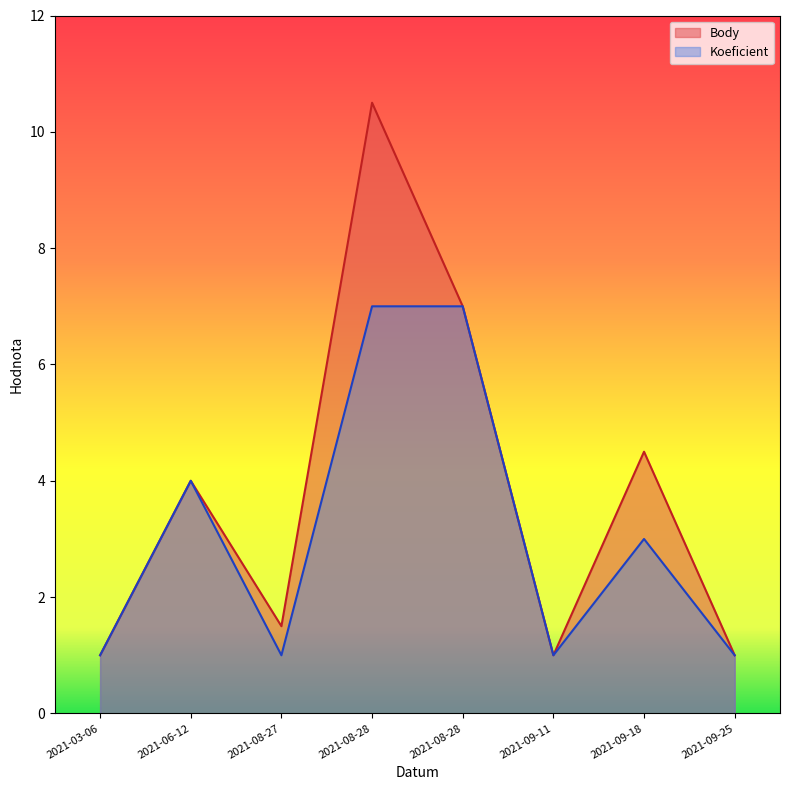

Does the chart display data point markers on the line(s)?

No